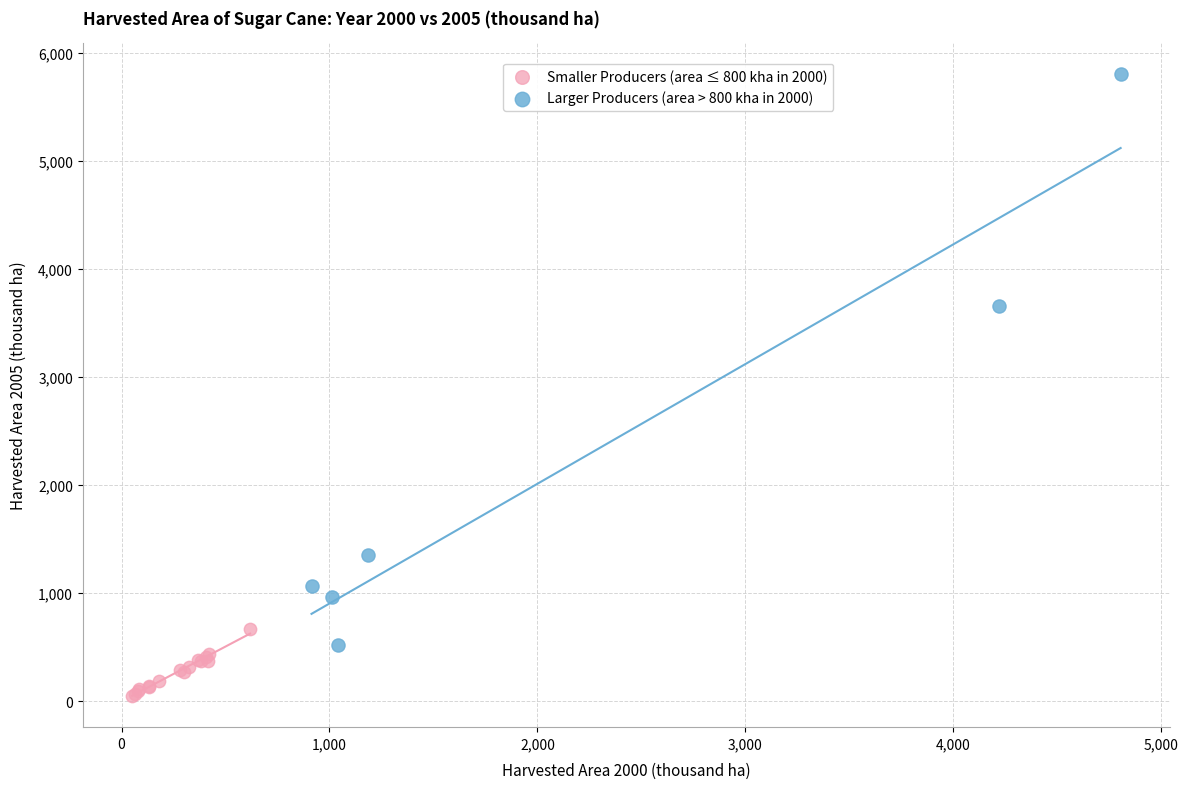

Which series reaches the maximum Y coordinate?

Larger Producers (area > 800 kha in 2000)